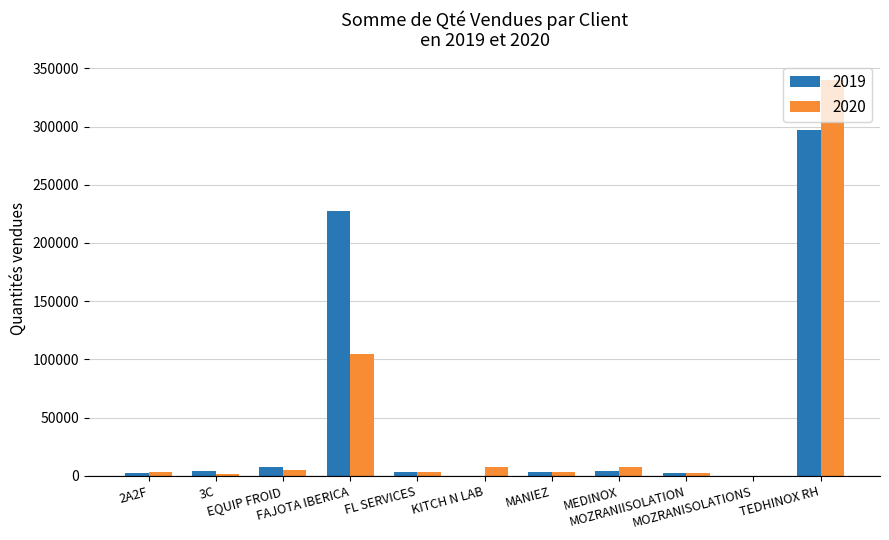

Is the value of 2019 at MOZRANISOLATIONS greater than the value of 2020 at FAJOTA IBERICA?

No